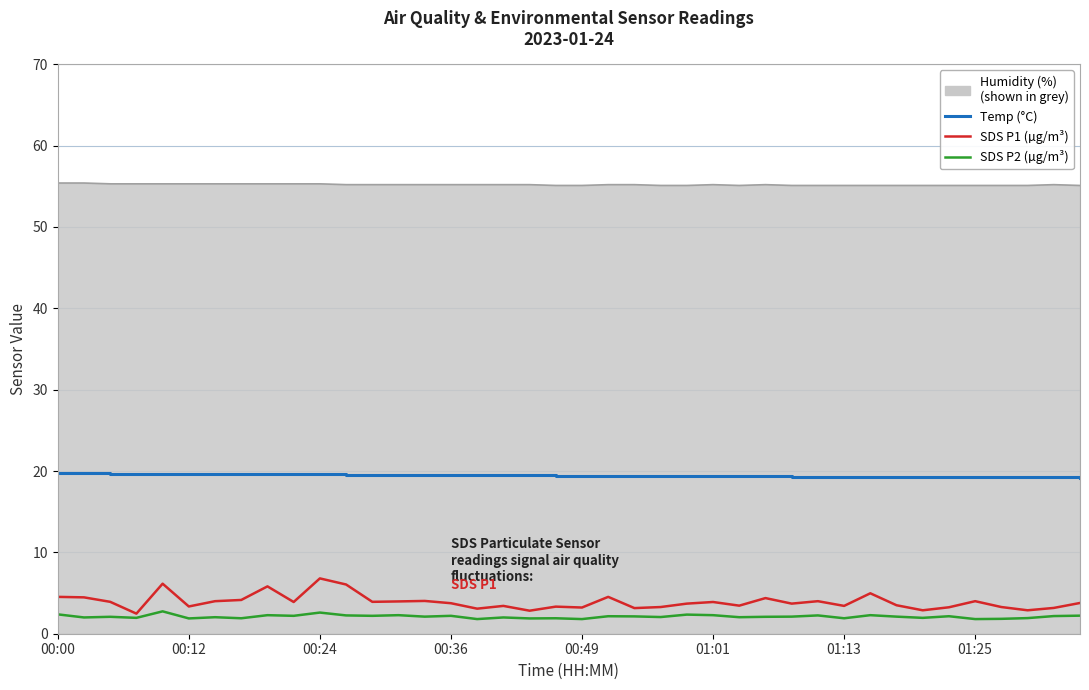

How many lines are shown in the chart?

4